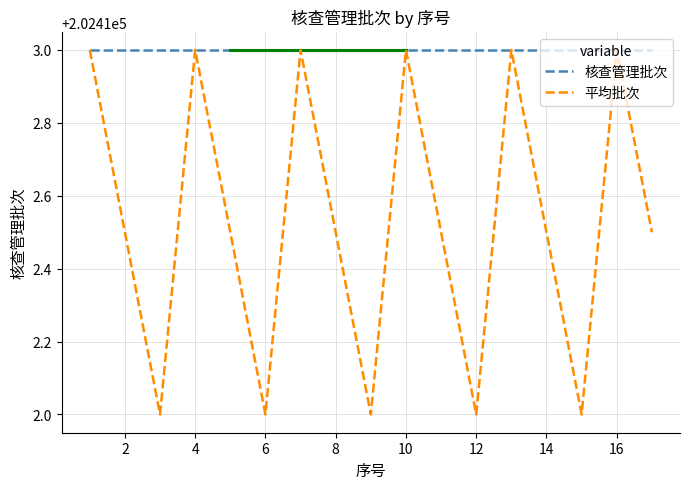

Reading left to right, what are all the values shown in this chart?

核查管理批次: 202413.0	202413.0	202413.0	202413.0	202413.0	202413.0	202413.0	202413.0	202413.0	202413.0	202413.0	202413.0	202413.0	202413.0	202413.0	202413.0	202413.0
平均批次: 202413.0	202412.5	202412.0	202413.0	202412.5	202412.0	202413.0	202412.5	202412.0	202413.0	202412.5	202412.0	202413.0	202412.5	202412.0	202413.0	202412.5